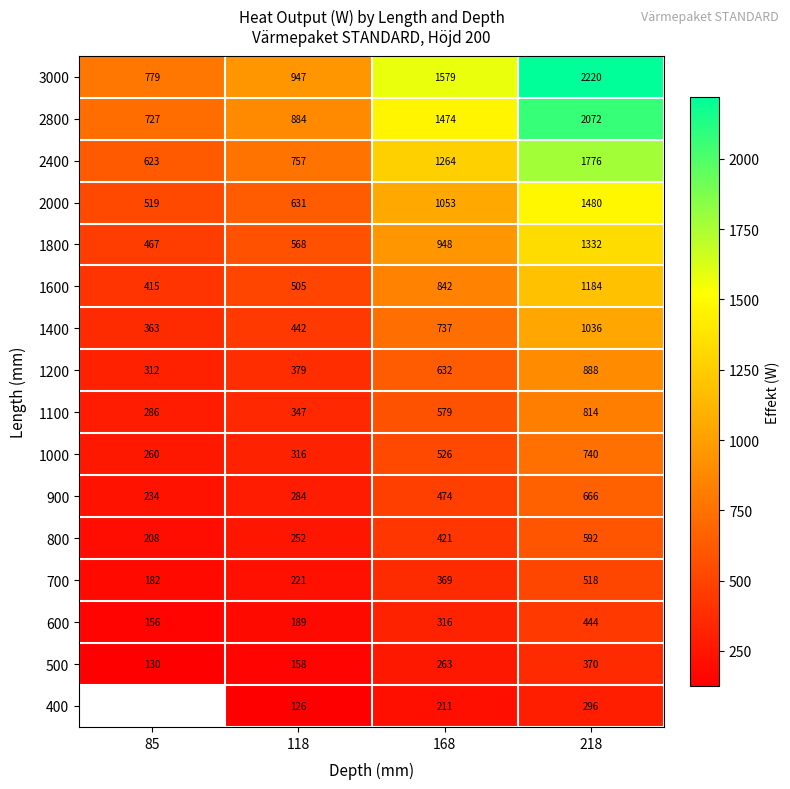

What is the minimum value shown in the chart?

126.2